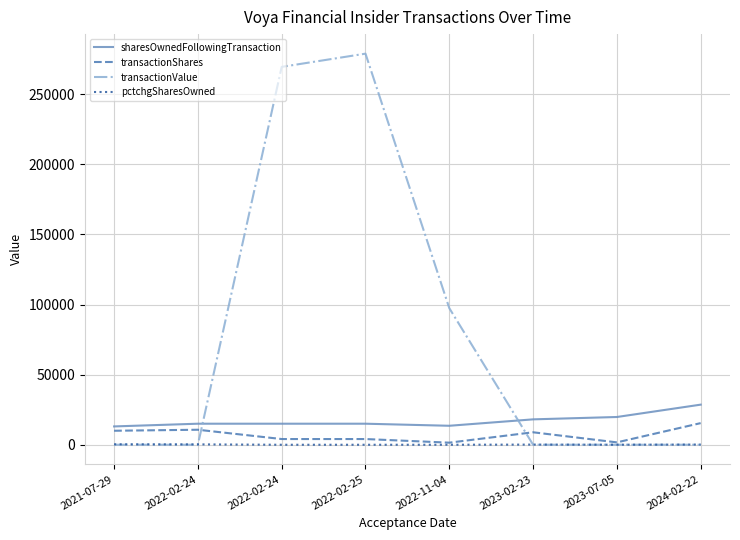

What are all the series names shown in the legend?

sharesOwnedFollowingTransaction, transactionShares, transactionValue, pctchgSharesOwned